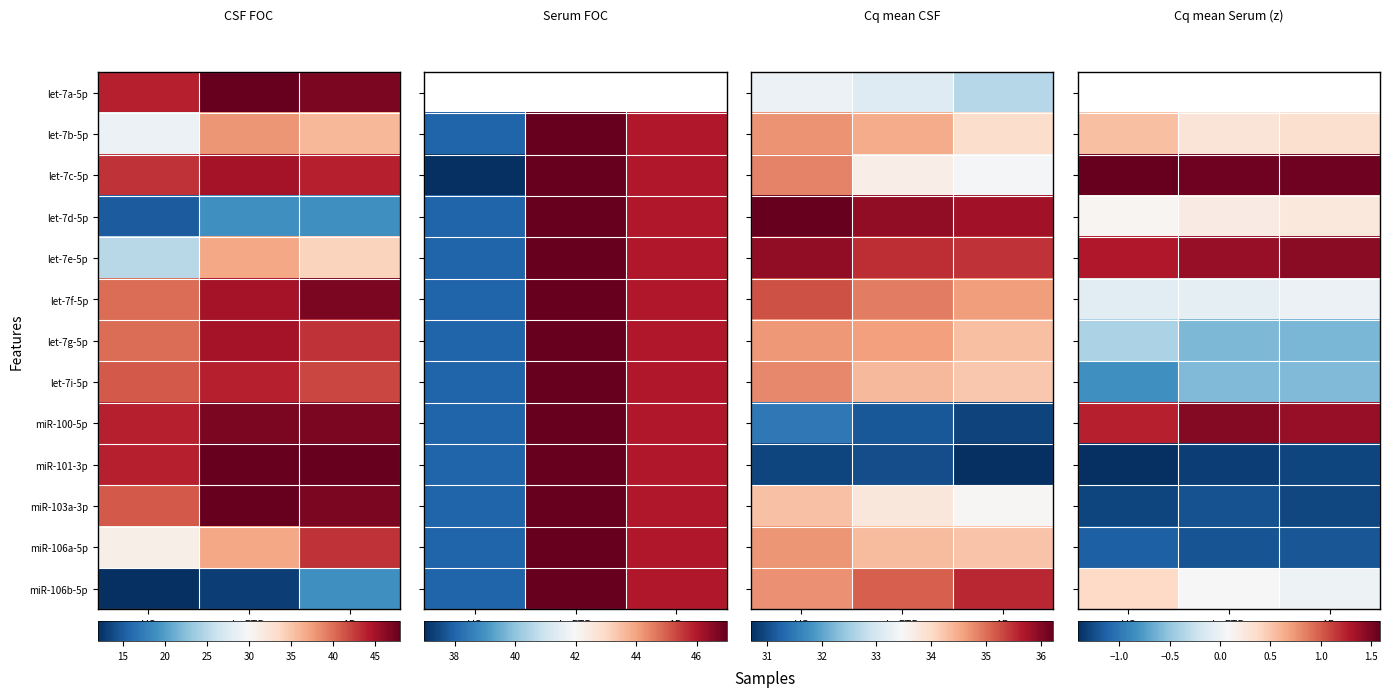

List the series in order of their peak value, highest first.

let-7a-5p, let-7c-5p, miR-100-5p, let-7e-5p, let-7b-5p, miR-106b-5p, let-7d-5p, let-7f-5p, let-7g-5p, let-7i-5p, miR-106a-5p, miR-103a-3p, miR-101-3p